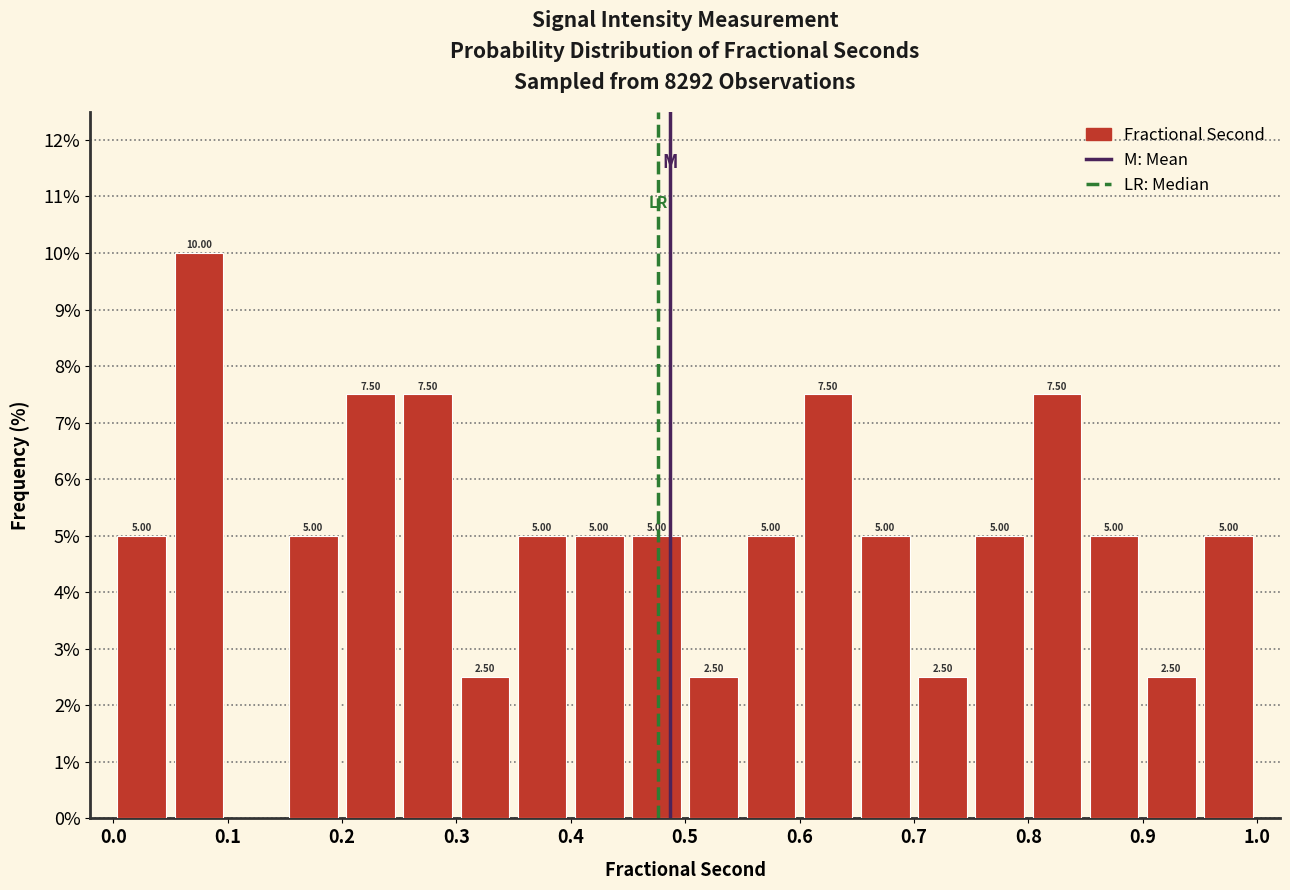

Which range on the x-axis has the tallest bar?

0.05 to 0.10